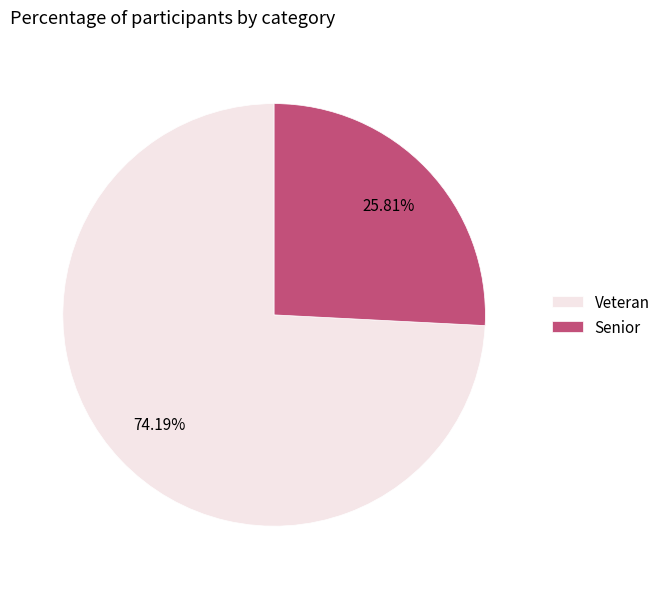

How much of the chart is everything except Senior?

74.2%